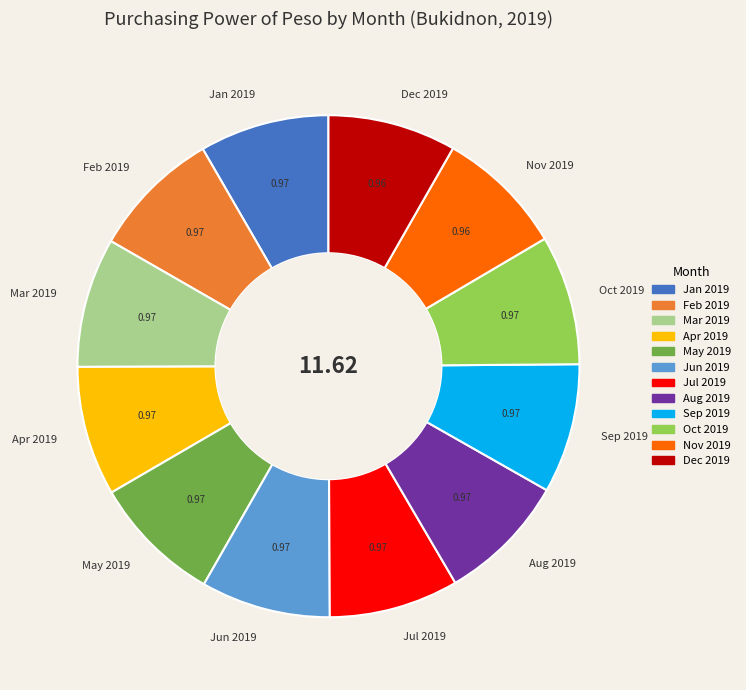

Is Mar 2019 the majority of the pie?

No